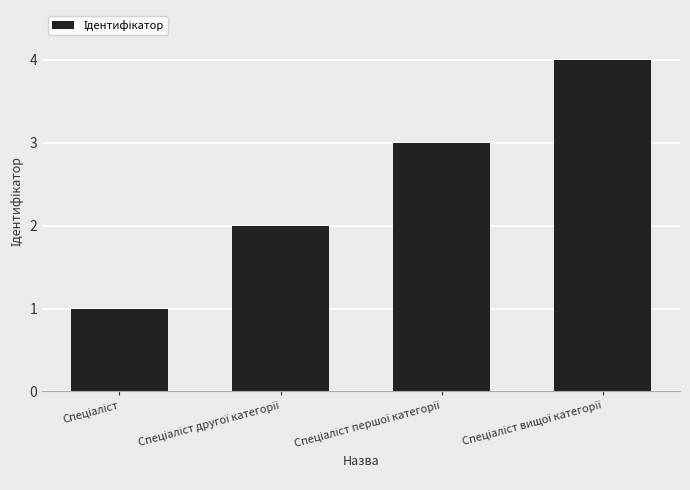

What is the difference between the maximum and second lowest values?

2